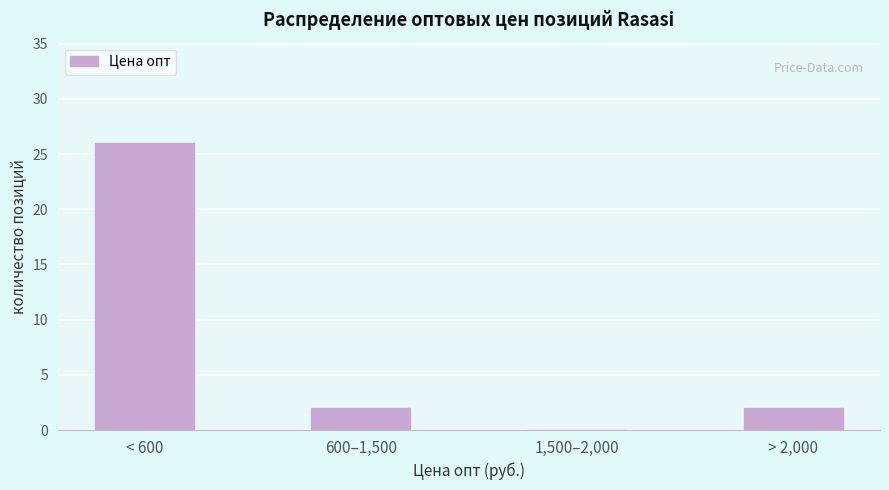

Reading left to right, extract all data points from this chart.

< 600=26	600–1,500=2	1,500–2,000=0	> 2,000=2